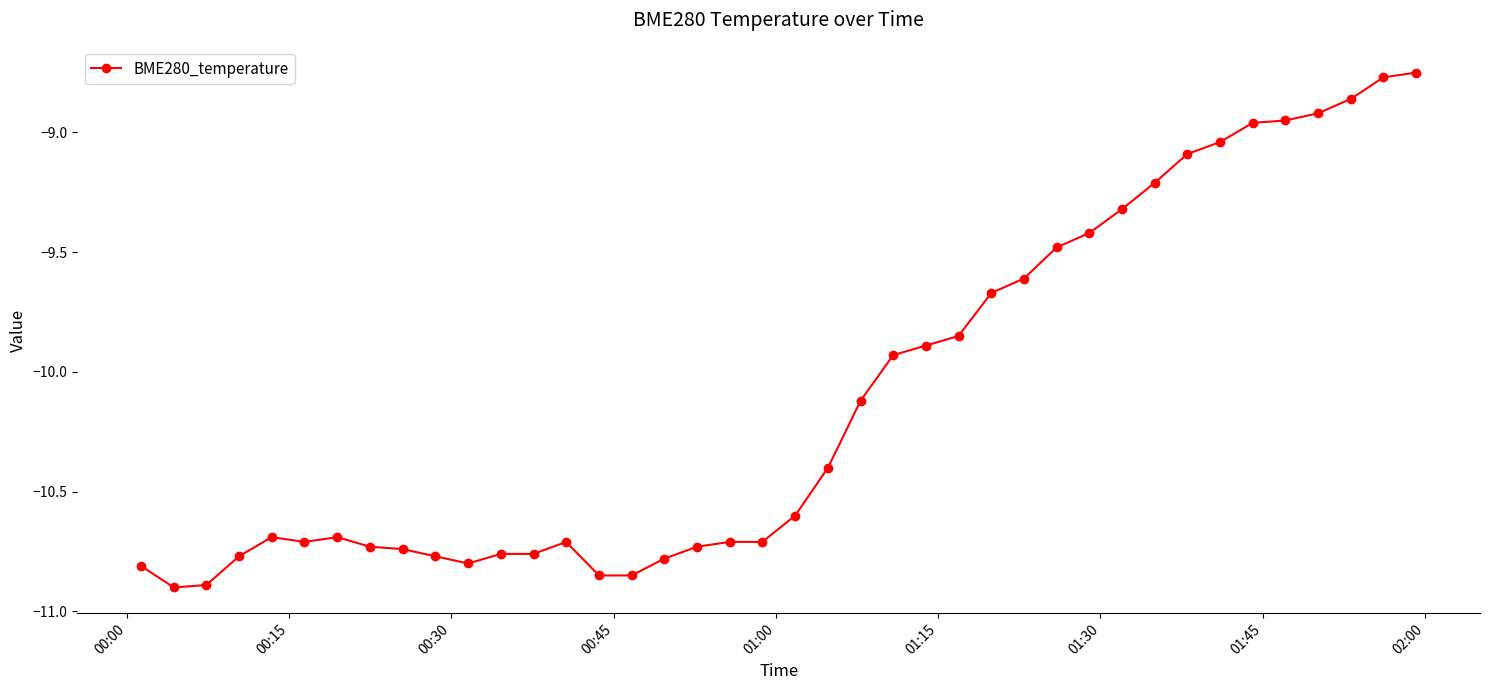

True or false: there are more than 0 points higher than both neighbors.

True